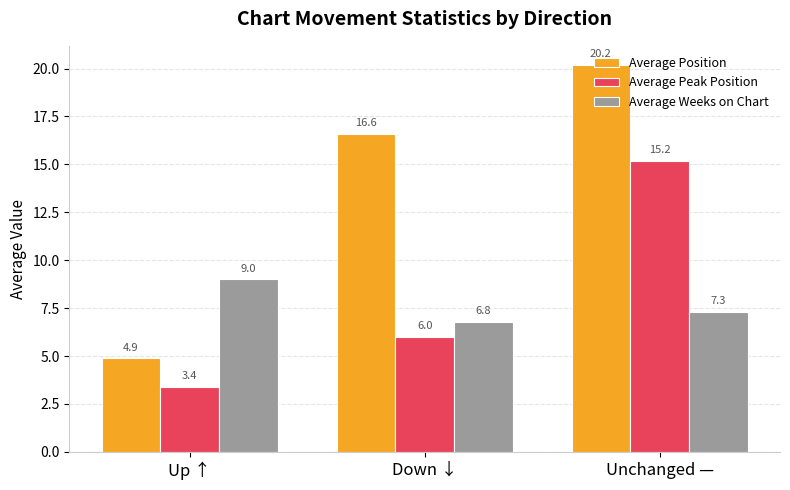

Rank the categories by Average Position value from highest to lowest.

Unchanged —, Down ↓, Up ↑